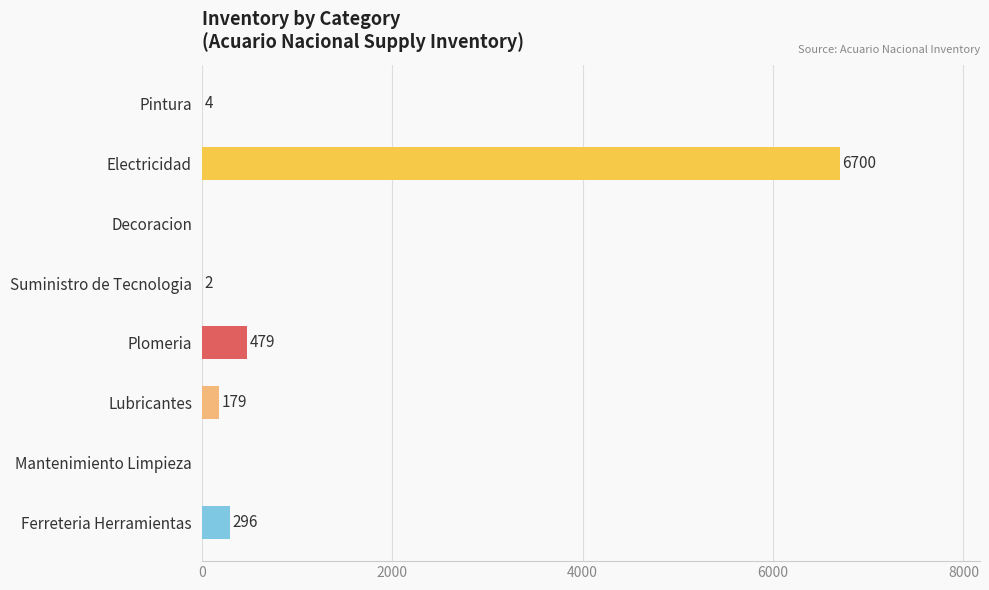

What is the maximum value shown in the chart?

6700